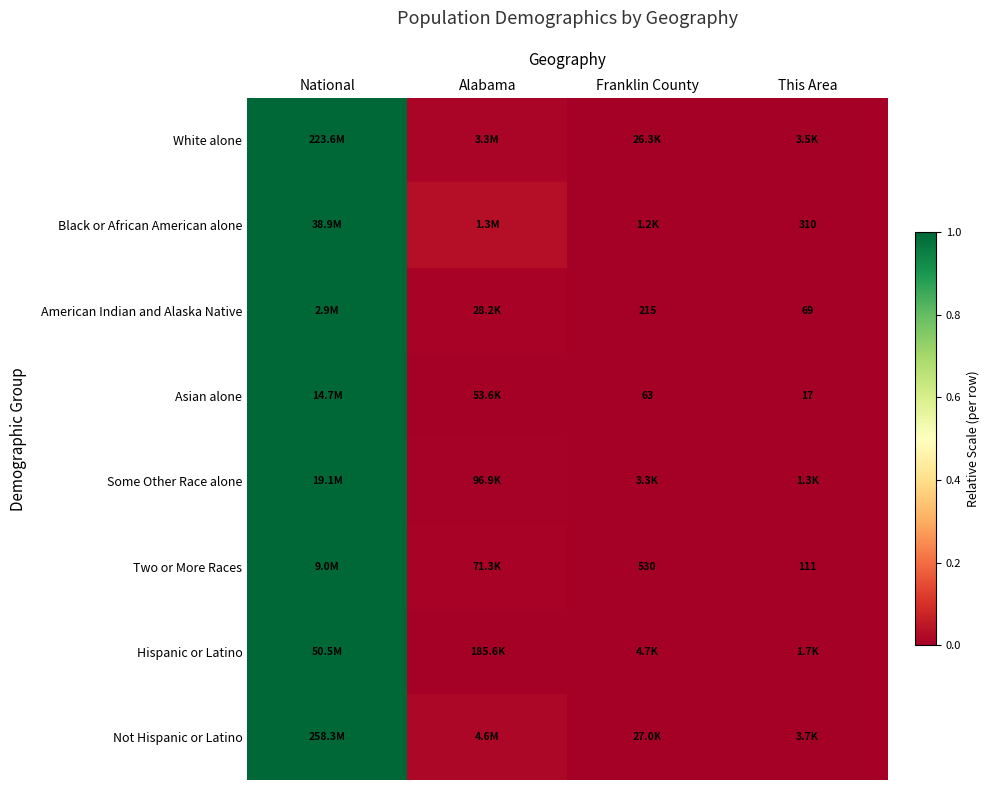

At which category does the chart reach its peak across all series?

National